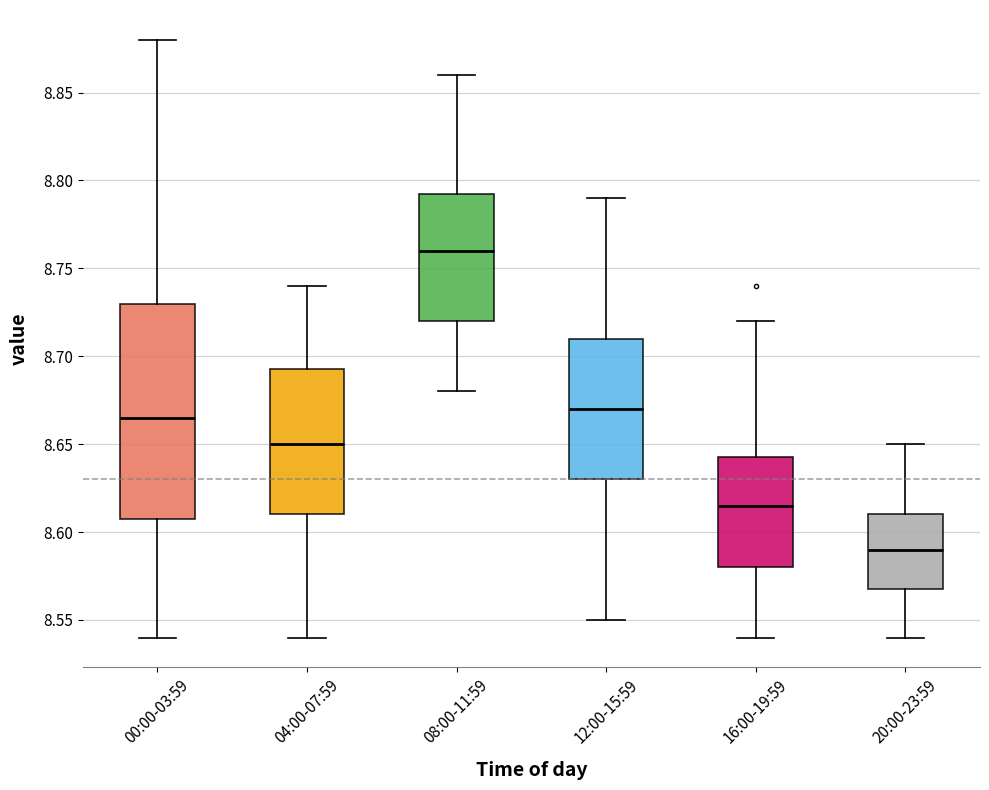

Reading left to right, read every box against the y-axis: the position of its median line, the range the box covers, and the ends of its whiskers. The values are not printed on the chart, so give them approximately, as read against the axis.

00:00-03:59: median 8.665, box 8.610 to 8.730, whiskers 8.540 to 8.880
04:00-07:59: median 8.650, box 8.610 to 8.695, whiskers 8.540 to 8.740
08:00-11:59: median 8.760, box 8.720 to 8.795, whiskers 8.680 to 8.860
12:00-15:59: median 8.670, box 8.630 to 8.710, whiskers 8.550 to 8.790
16:00-19:59: median 8.615, box 8.580 to 8.645, whiskers 8.540 to 8.720
20:00-23:59: median 8.590, box 8.570 to 8.610, whiskers 8.540 to 8.650